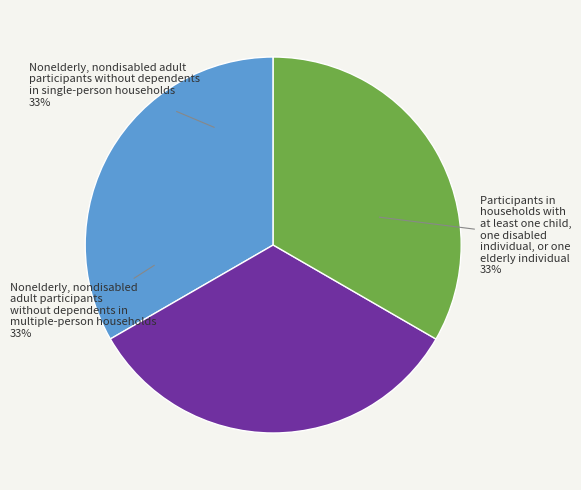

Does any single category account for the majority?

No